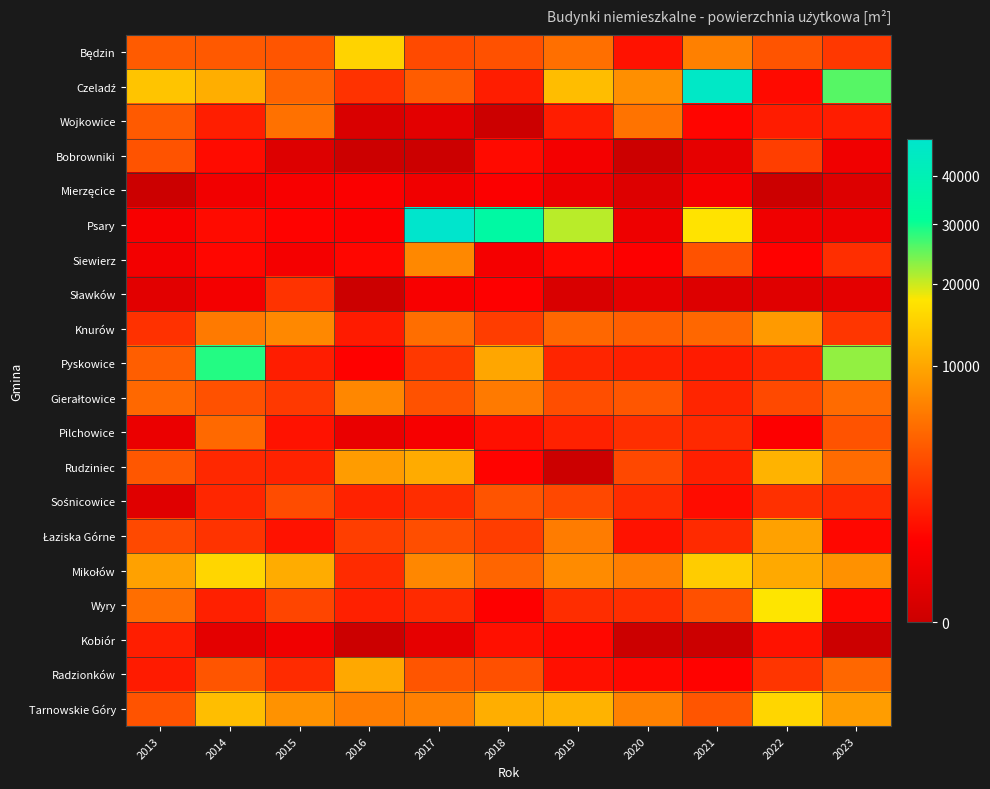

At which category is the sum across all series the highest?

2021